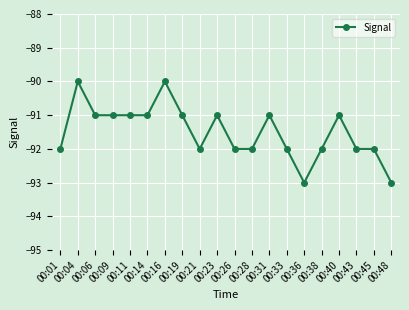

True or false: the data has more than 2 interior local peaks.

True